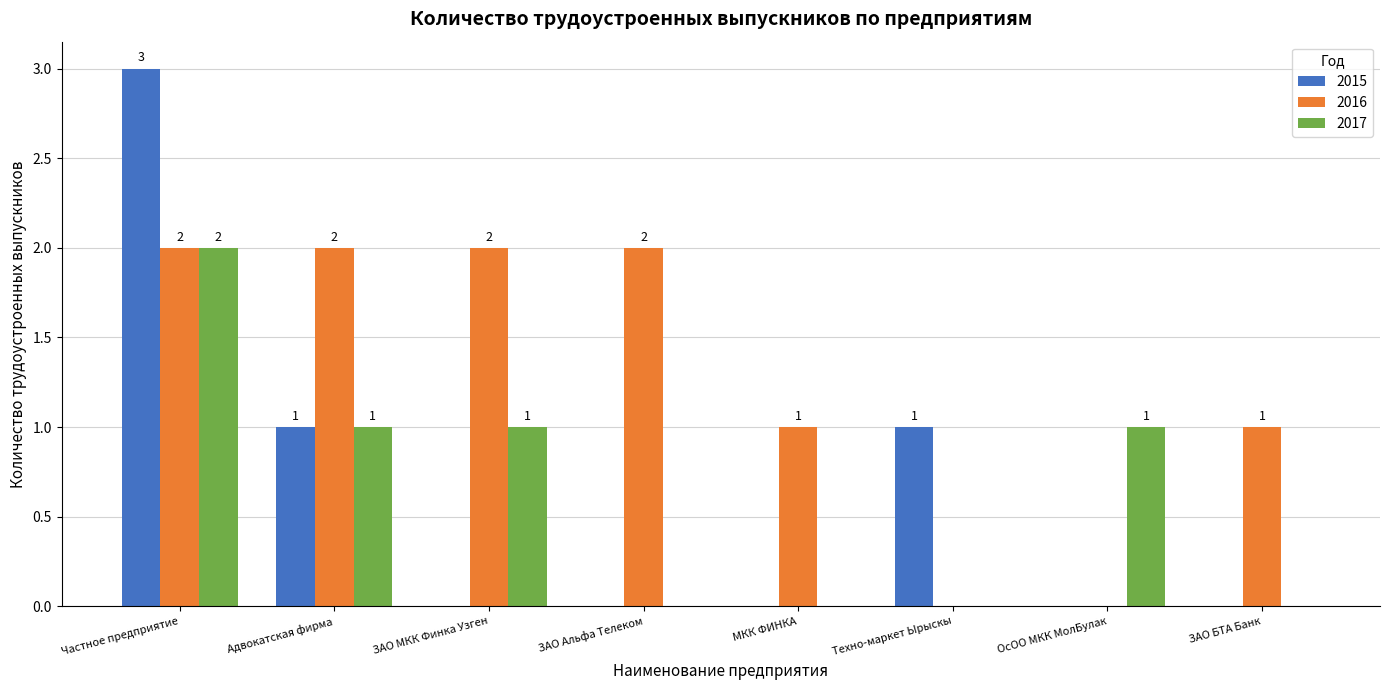

Reading right to left, transcribe all the data shown in this chart.

2015: ЗАО БТА Банк=0	ОсОО МКК МолБулак=0	Техно-маркет Ырыскы=1	МКК ФИНКА=0	ЗАО Альфа Телеком=0	ЗАО МКК Финка Узген=0	Адвокатская фирма=1	Частное предприятие=3
2016: ЗАО БТА Банк=1	ОсОО МКК МолБулак=0	Техно-маркет Ырыскы=0	МКК ФИНКА=1	ЗАО Альфа Телеком=2	ЗАО МКК Финка Узген=2	Адвокатская фирма=2	Частное предприятие=2
2017: ЗАО БТА Банк=0	ОсОО МКК МолБулак=1	Техно-маркет Ырыскы=0	МКК ФИНКА=0	ЗАО Альфа Телеком=0	ЗАО МКК Финка Узген=1	Адвокатская фирма=1	Частное предприятие=2